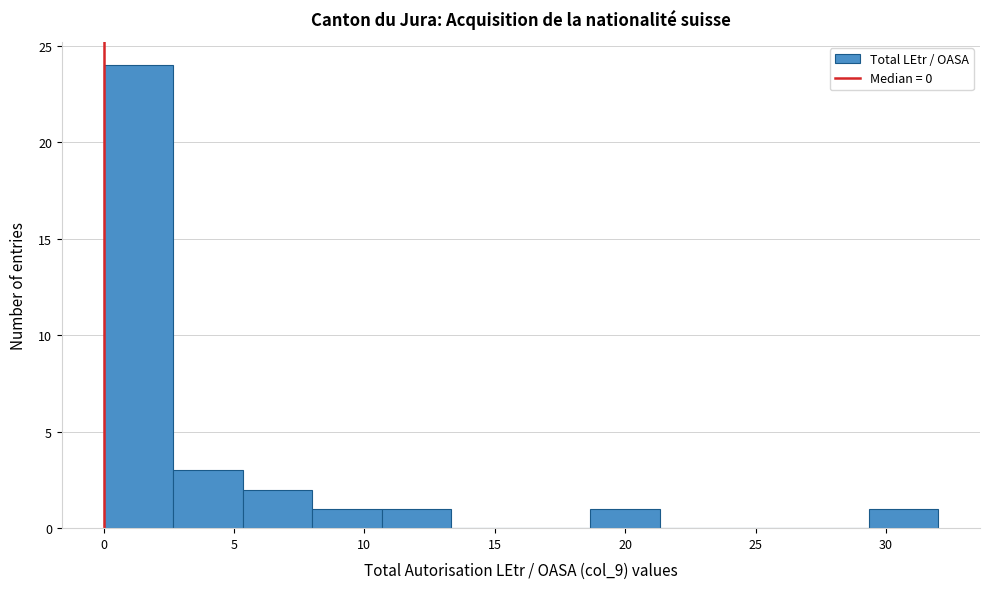

Reading left to right, transcribe this chart: for each bar, give the range it covers on the x-axis and its height. Neither the bar edges nor the heights are printed on the chart, so give them approximately, as read against the axes.

0.0 to 2.5: 24
2.5 to 5.5: 3
5.5 to 8.0: 2
8.0 to 10.5: 1
10.5 to 13.5: 1
13.5 to 16.0: 0
16.0 to 18.5: 0
18.5 to 21.5: 1
21.5 to 24.0: 0
24.0 to 26.5: 0
26.5 to 29.5: 0
29.5 to 32.0: 1